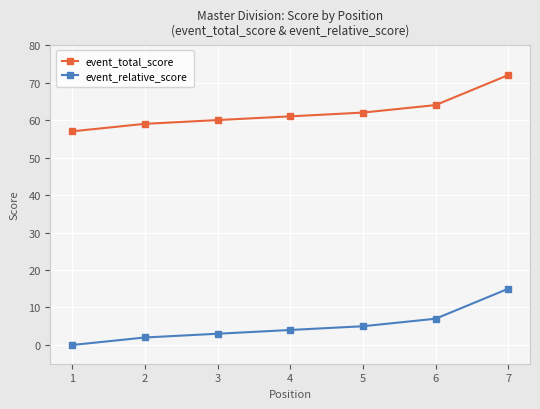

True or false: event_total_score and event_relative_score cross at least once.

False